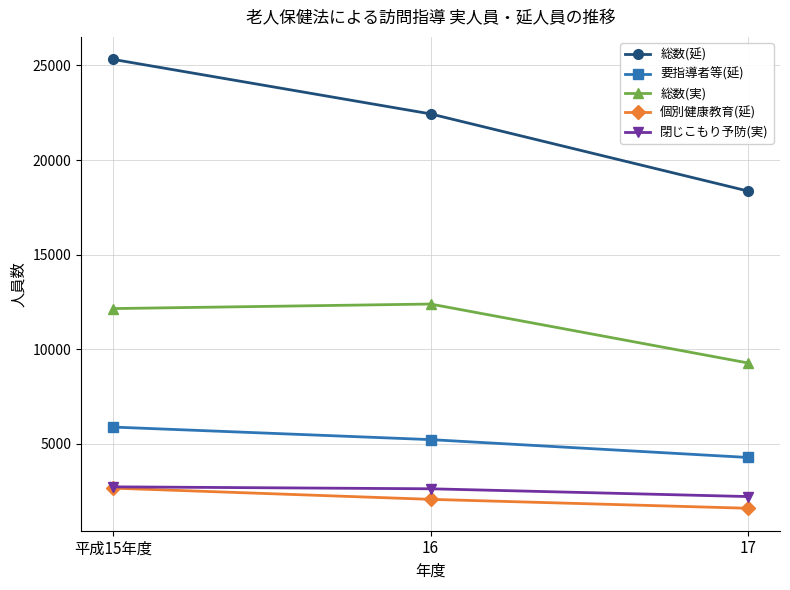

What is the label of the 1st point from the right?

17